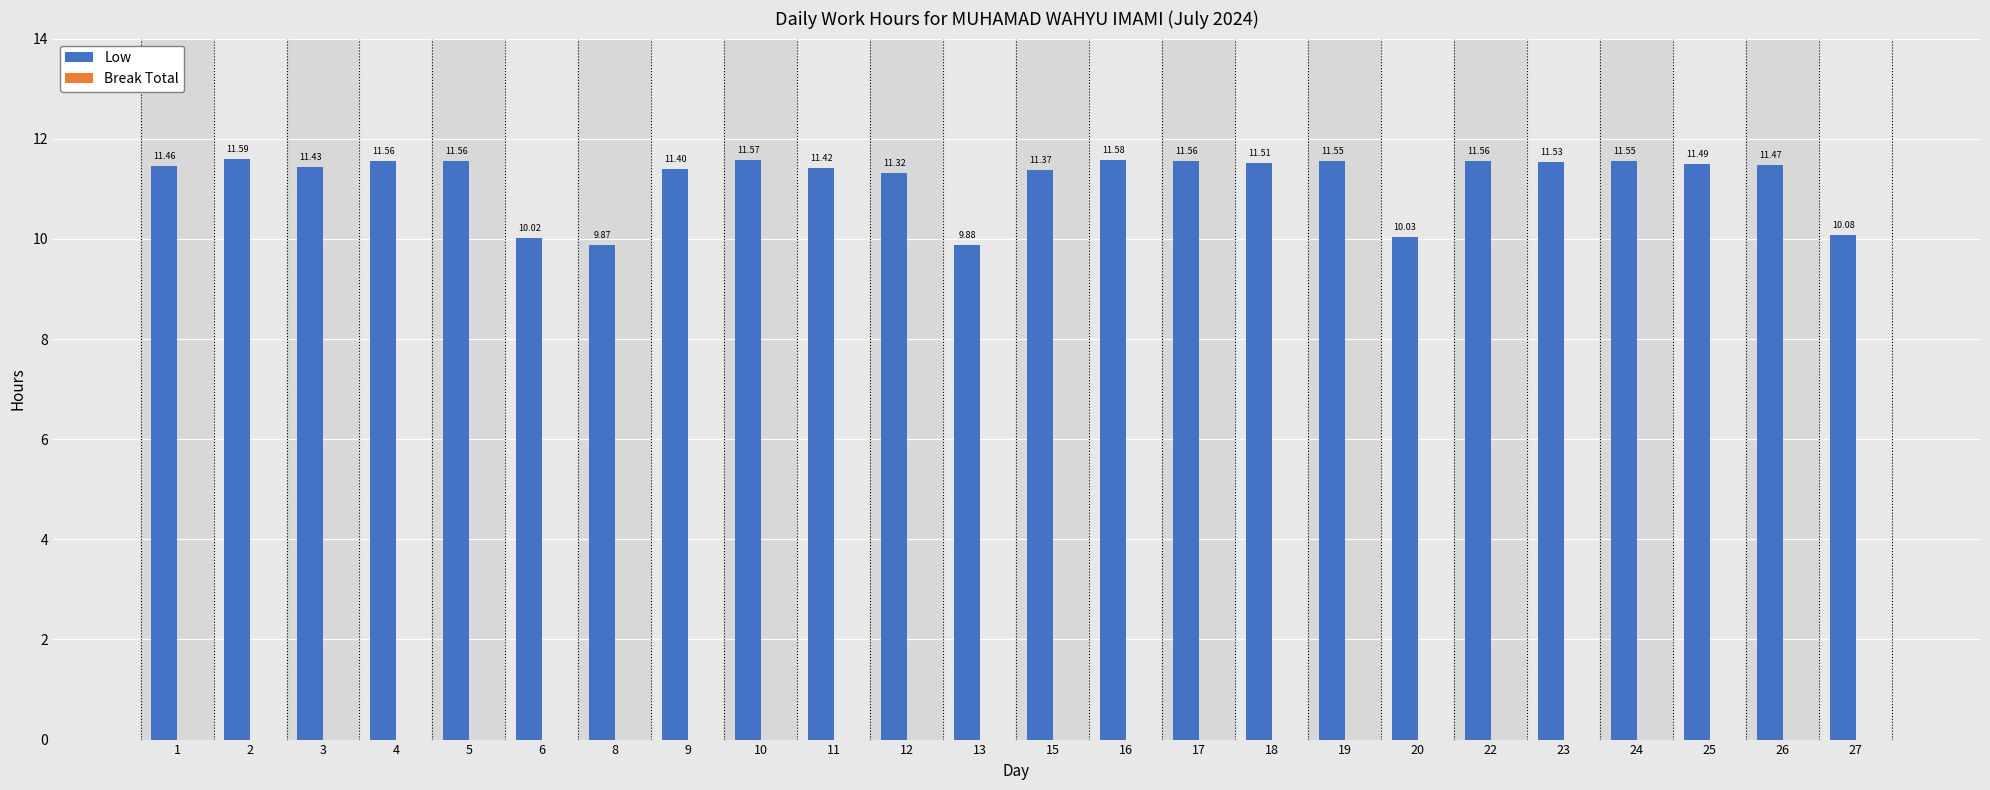

Does the chart contain any negative values?

No